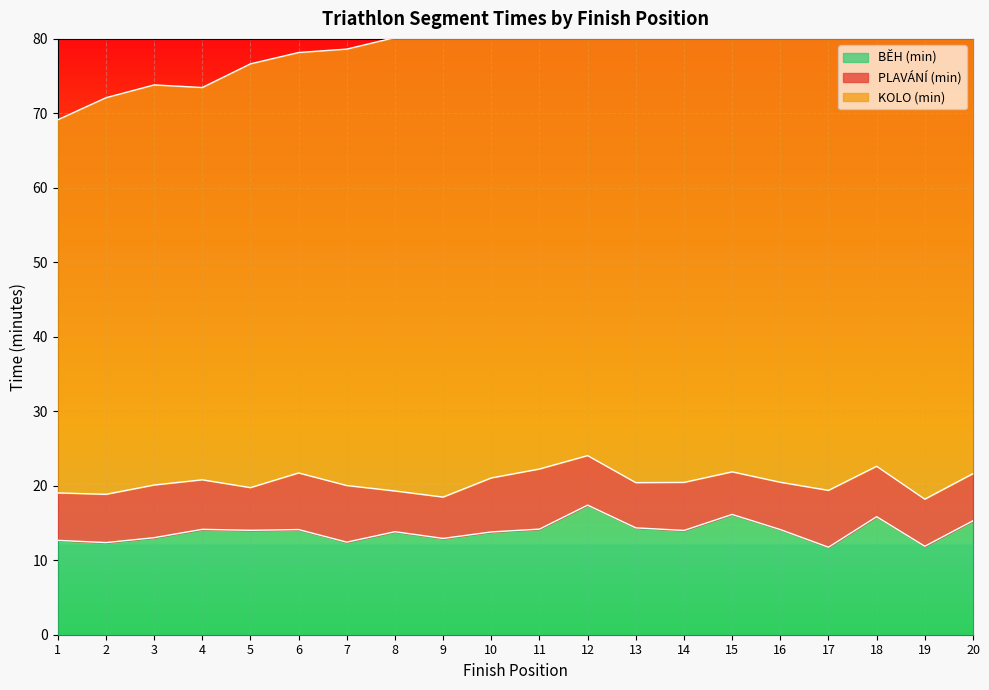

List the labels in order of KOLO (min) value, smallest first.

1, 4, 2, 3, 6, 5, 12, 7, 10, 11, 8, 18, 9, 15, 13, 14, 16, 20, 17, 19